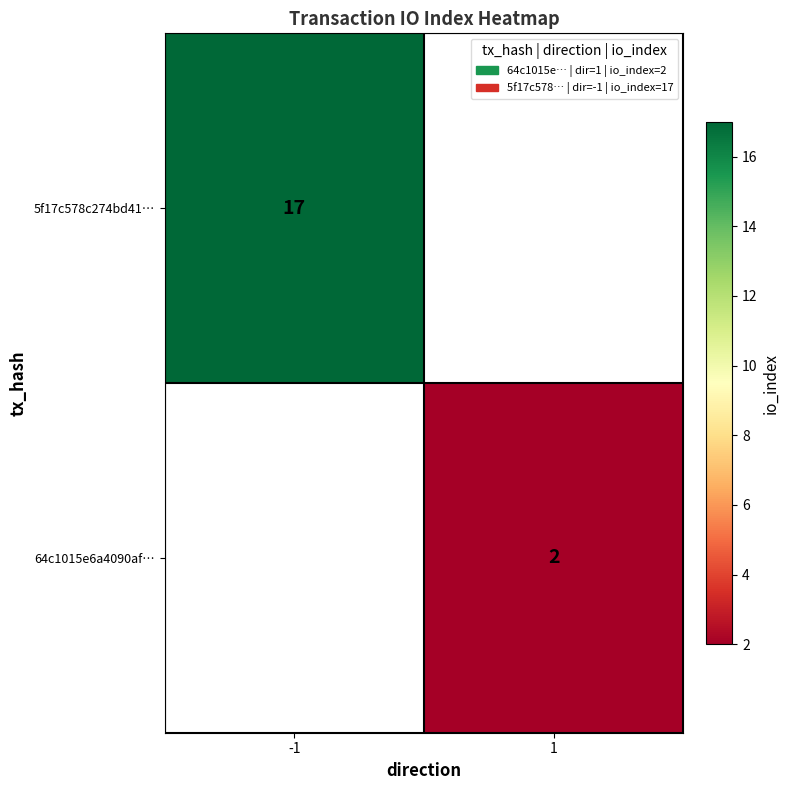

The value of 64c1015e6a4090af… at 1 is 3. True or false?

False